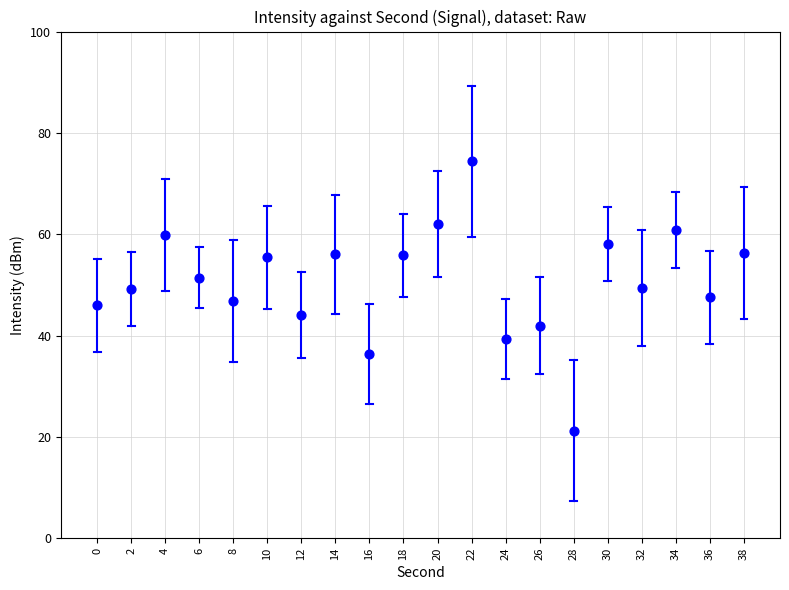

What is the range of Y values (max minus min)?

53.1